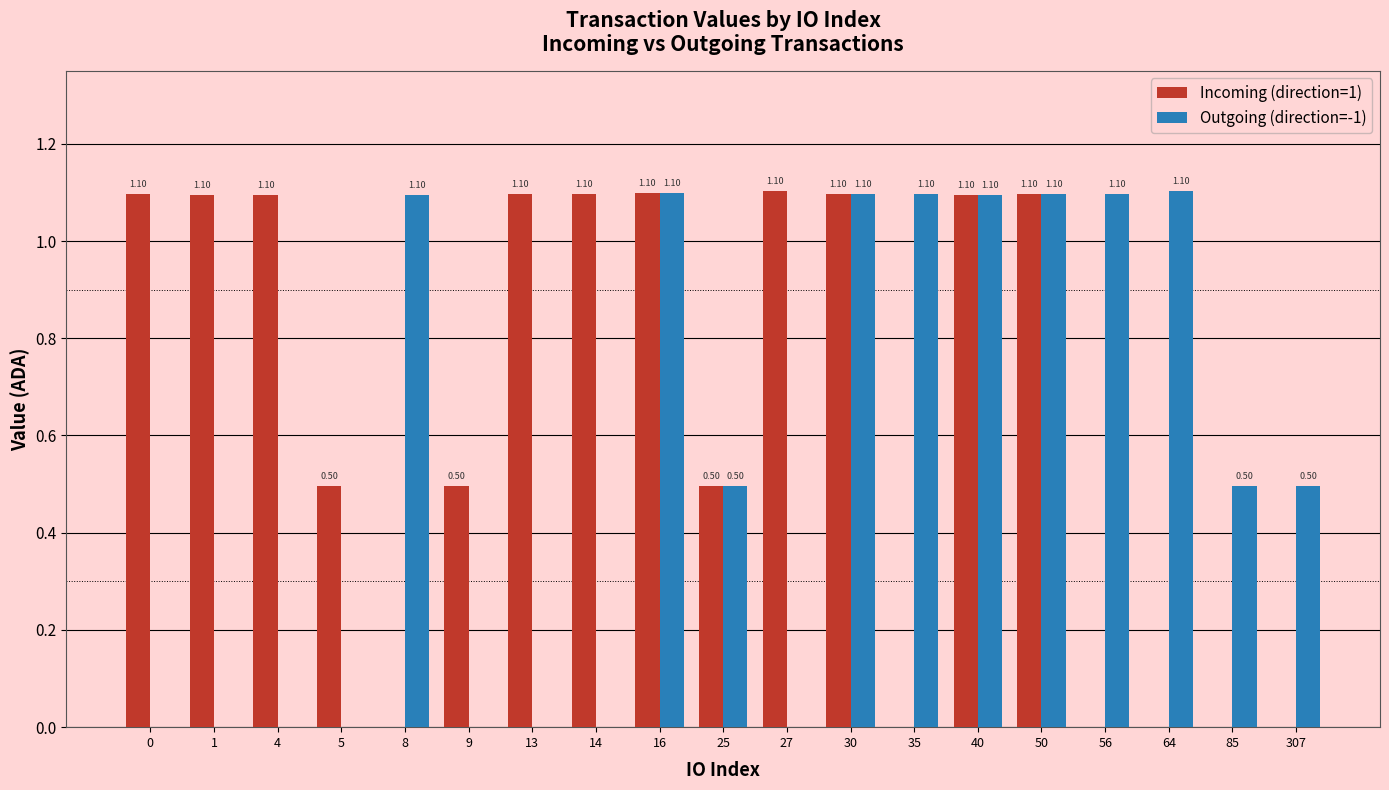

Between 9 and 14, which series saw the biggest shift?

Incoming (direction=1)